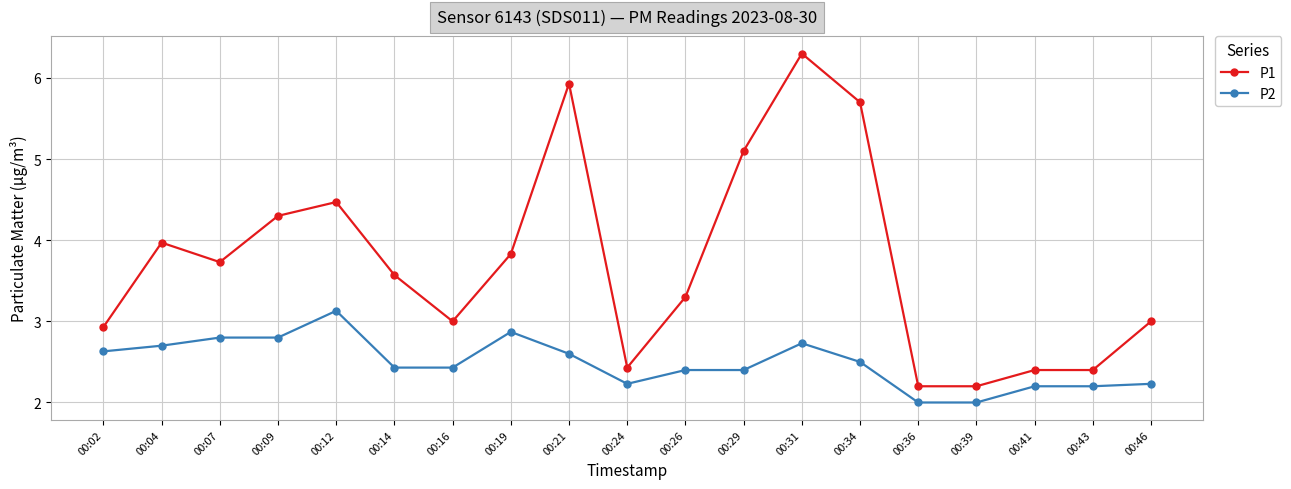

Reading left to right, extract all data points from this chart.

P1: 2.9	4.0	3.7	4.3	4.5	3.6	3.0	3.8	5.9	2.4	3.3	5.1	6.3	5.7	2.2	2.2	2.4	2.4	3.0
P2: 2.6	2.7	2.8	2.8	3.1	2.4	2.4	2.9	2.6	2.2	2.4	2.4	2.7	2.5	2.0	2.0	2.2	2.2	2.2